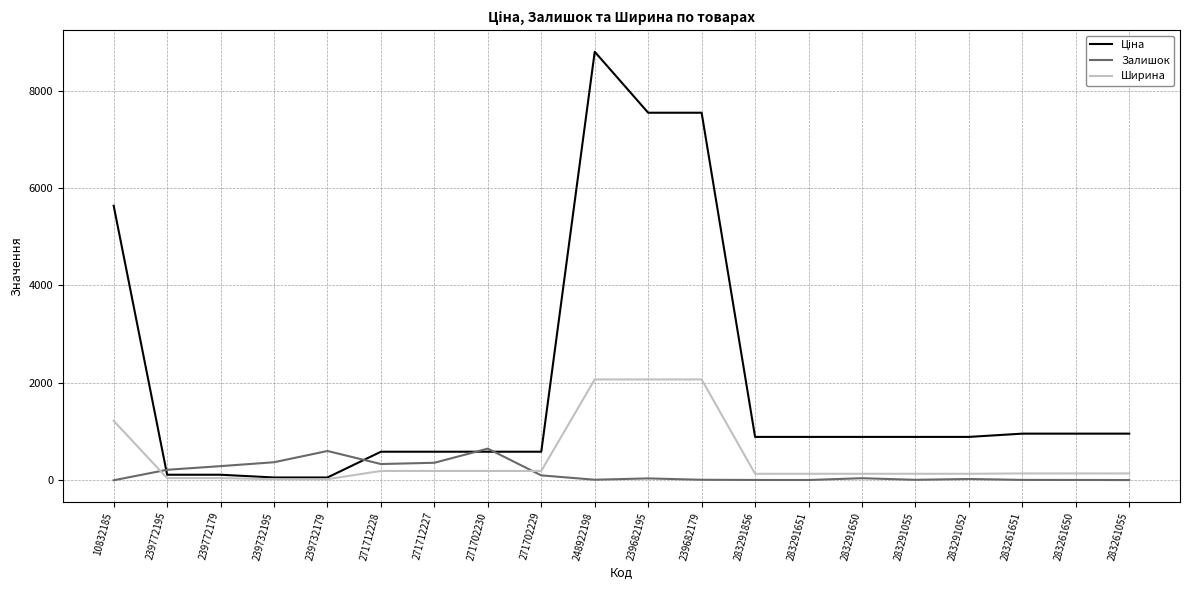

What is the maximum value for Ширина?

2070.0